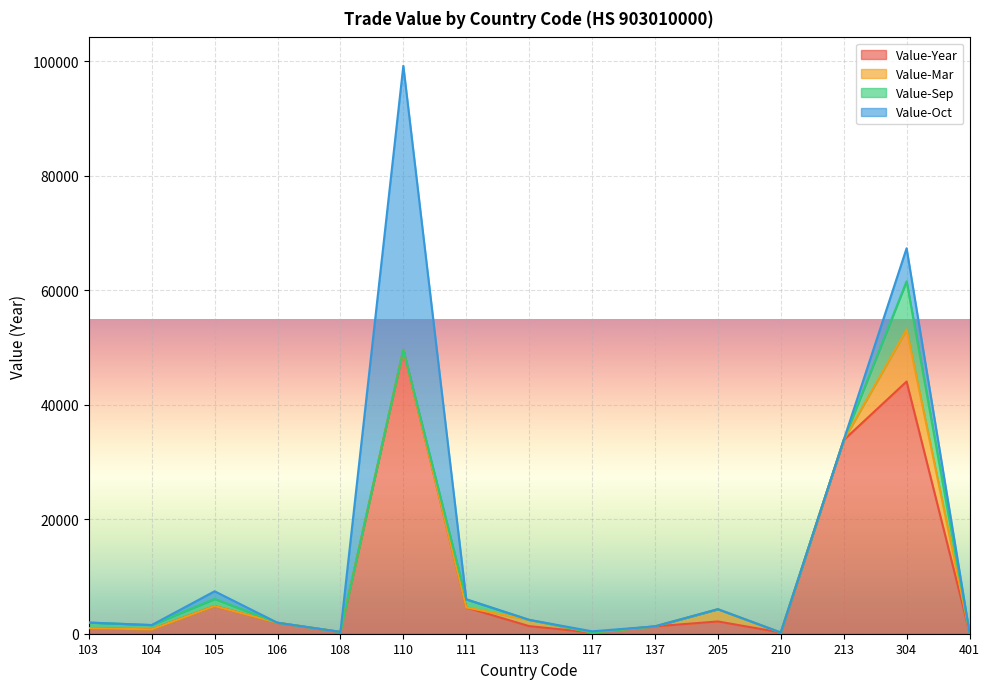

At which category is the sum across all series the highest?

110